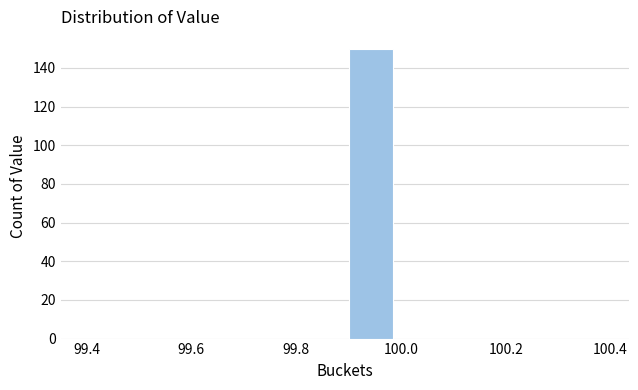

Reading left to right, list every bar in this chart as the range it spans on the x-axis followed by its height. The values are not printed on the chart, so give them approximately, as read against the axis.

99.4 to 99.5: 0
99.5 to 99.6: 0
99.6 to 99.7: 0
99.7 to 99.8: 0
99.8 to 99.9: 0
99.9 to 100.0: 150
100.0 to 100.1: 0
100.1 to 100.2: 0
100.2 to 100.3: 0
100.3 to 100.4: 0